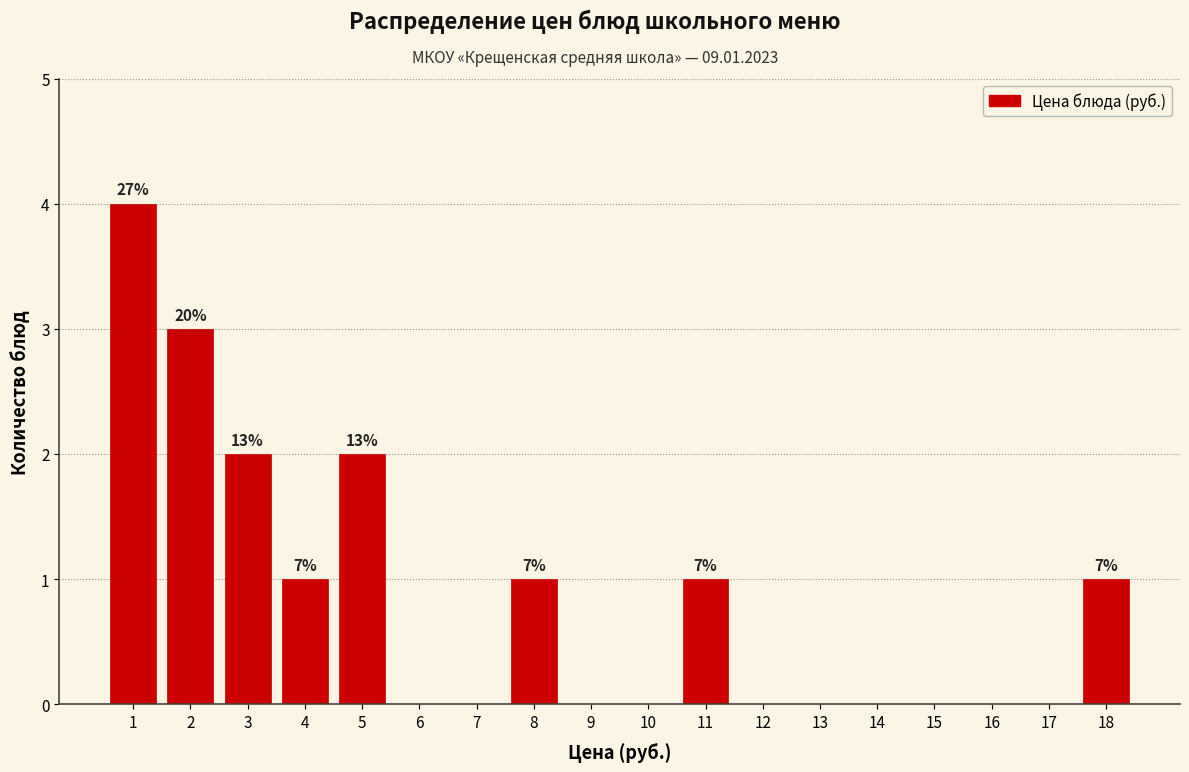

Over which range of the x-axis is the bar tallest?

0.5 to 1.5